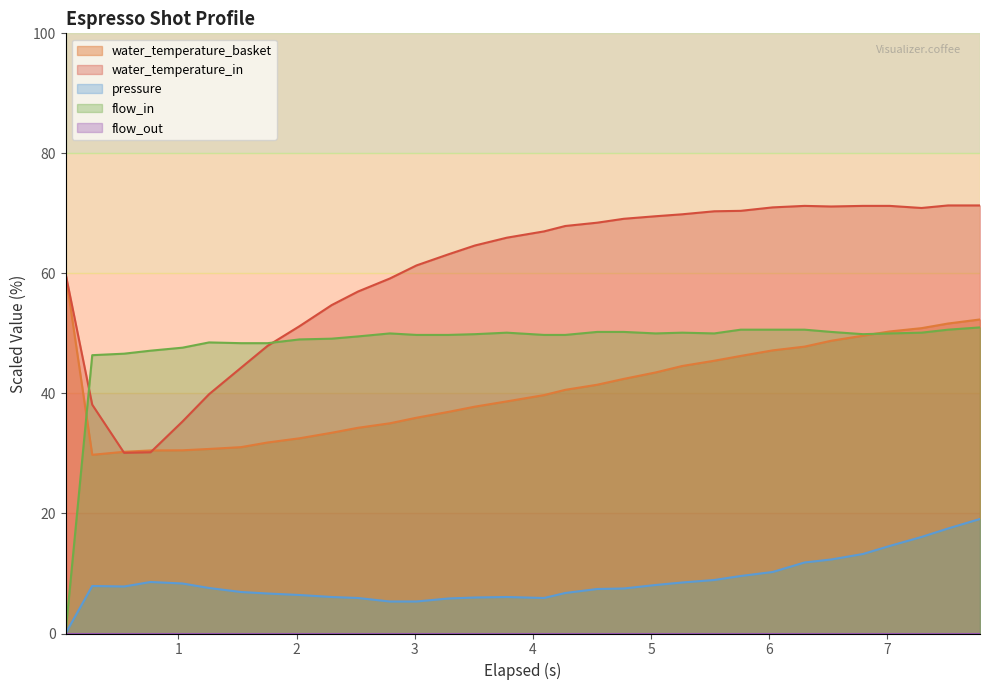

At how many categories does at least one series exceed 31?

32